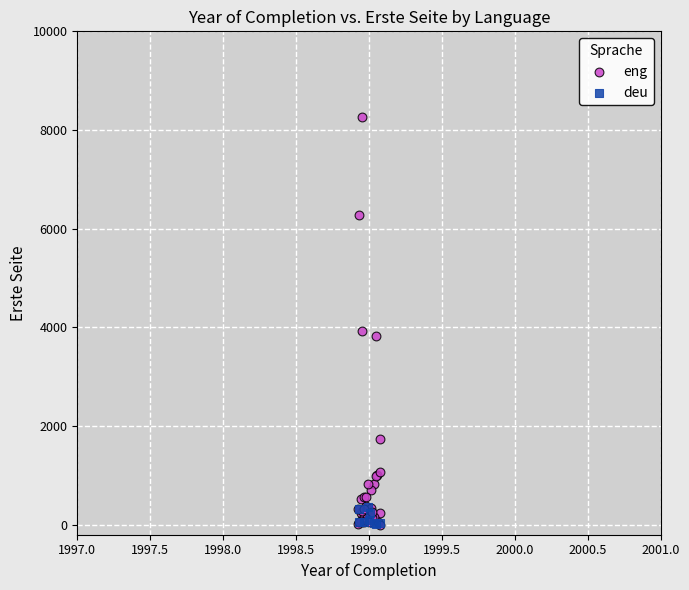

Which series has the widest spread of Y values?

eng